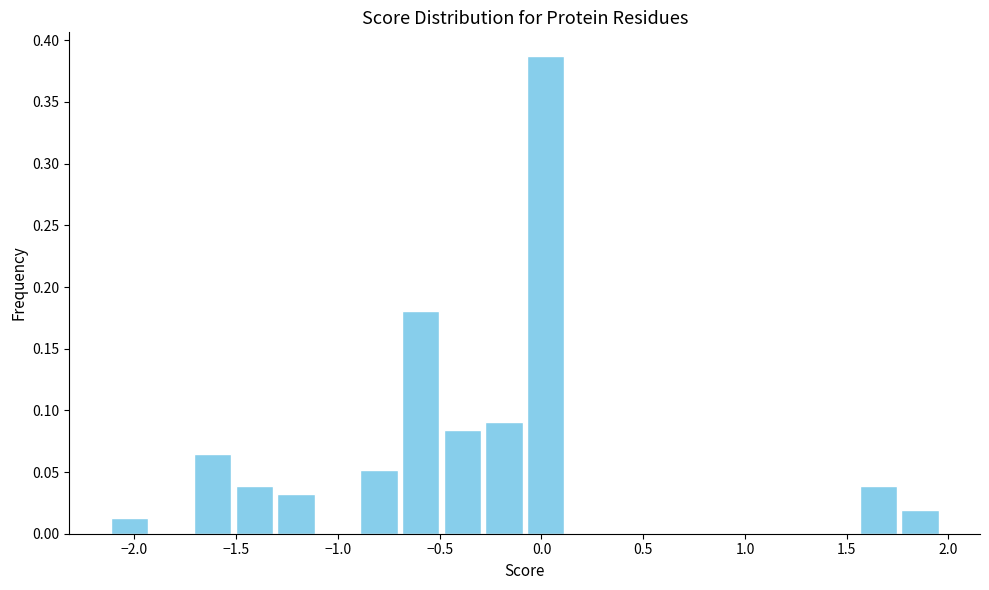

How tall is the bar that spans -2.15 to -1.90 on the x-axis? Neither the bar edges nor the heights are printed on the chart, so give them approximately, as read against the axes.

0.015